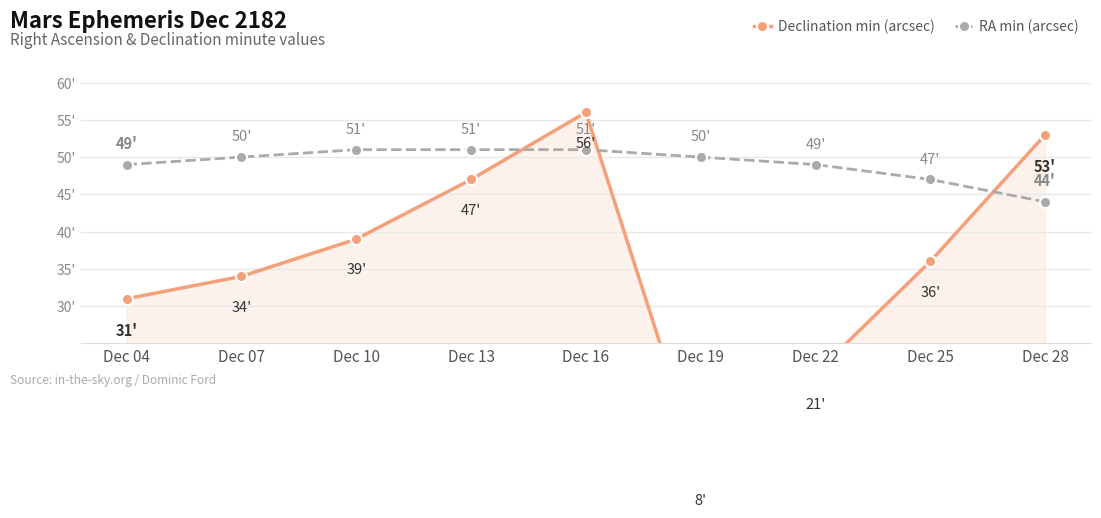

At which category does Declination min (arcsec) reach its first local valley?

Dec 19